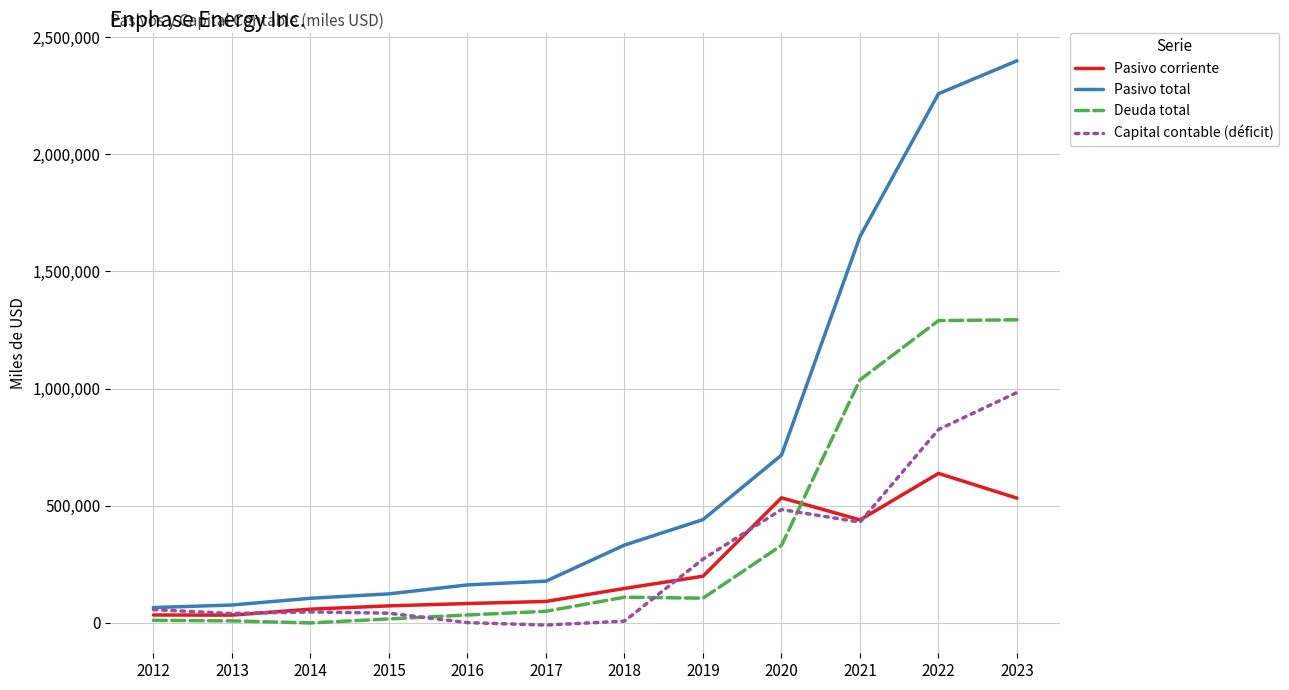

What is the greatest value displayed?

2399388